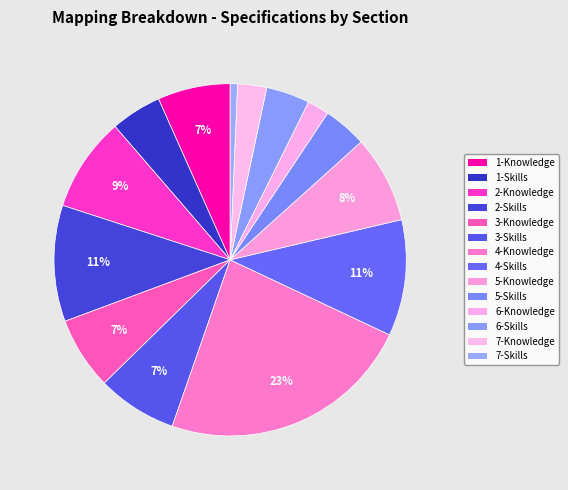

To the nearest percent, what percentage of the pie is 2-Skills?

11%